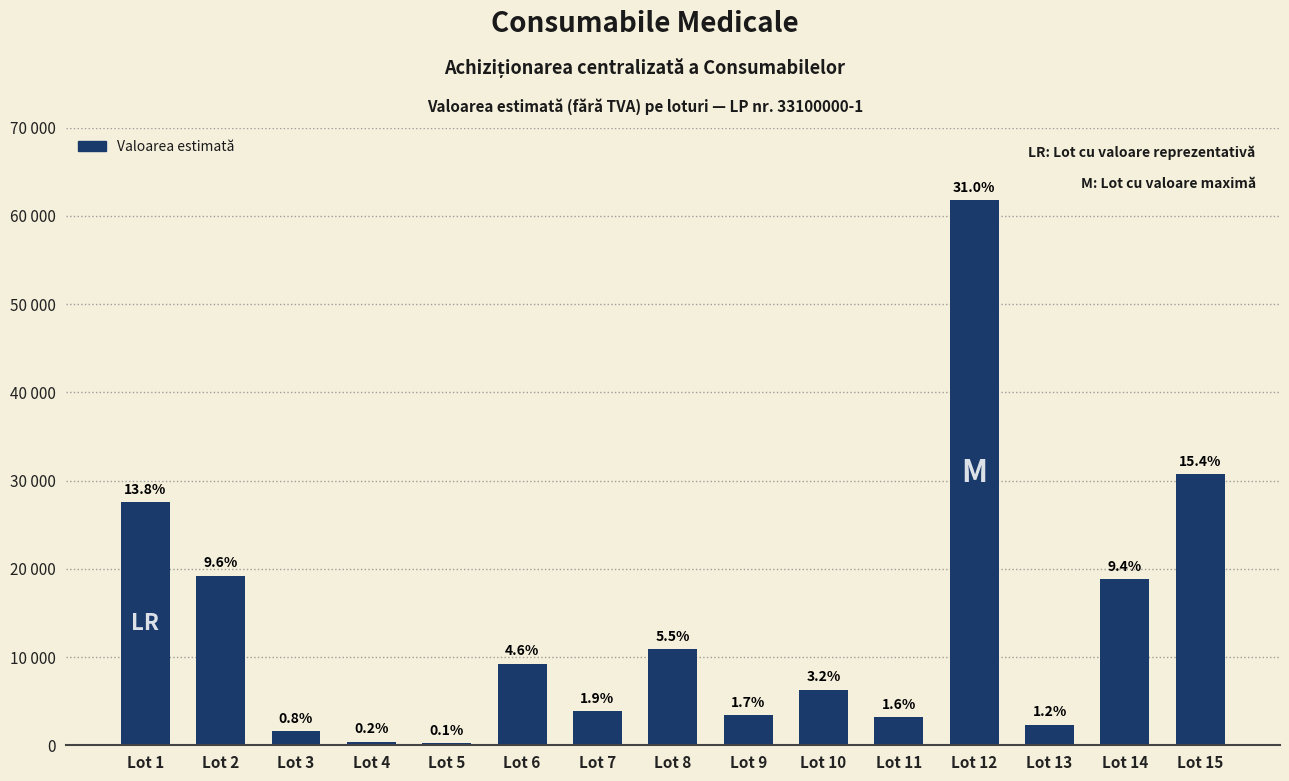

Approximately how many times larger is the value at Lot 6 compared to Lot 7?

2.4